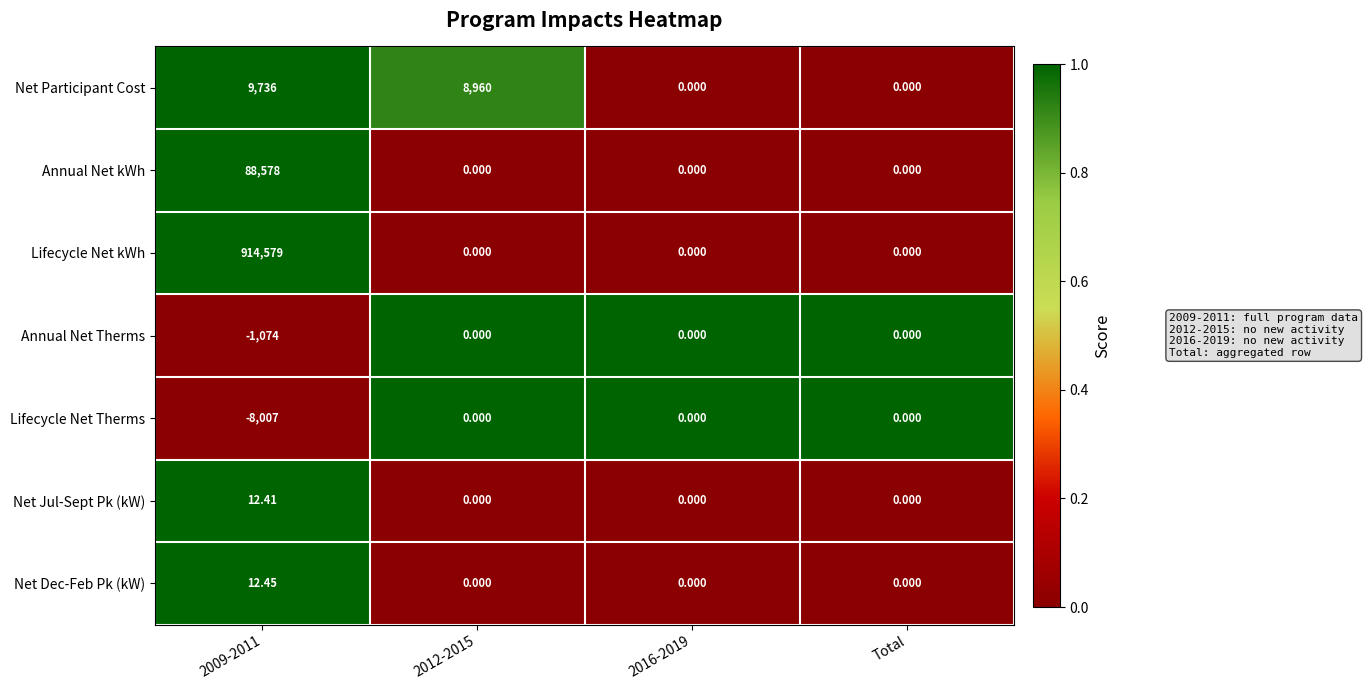

Between 2012-2015 and Total, which series saw the biggest shift?

Net Participant Cost